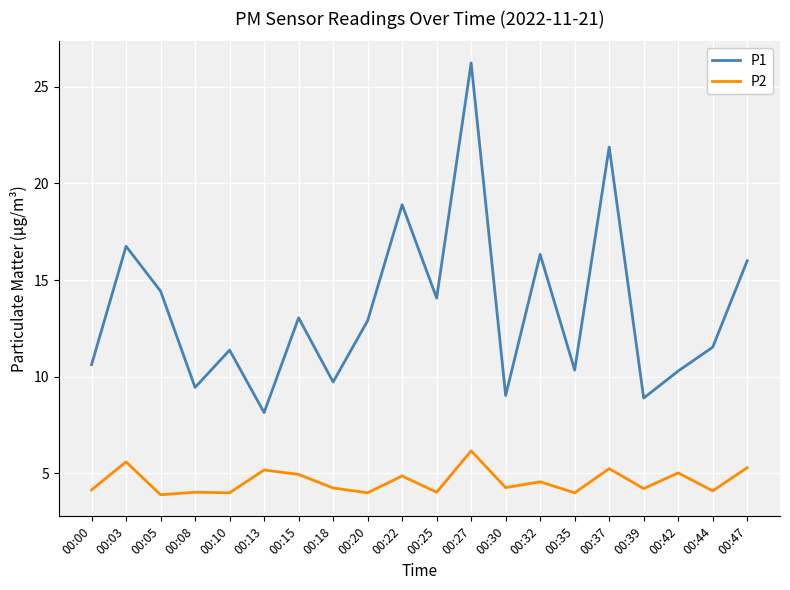

True or false: P2 and P1 cross at least once.

False